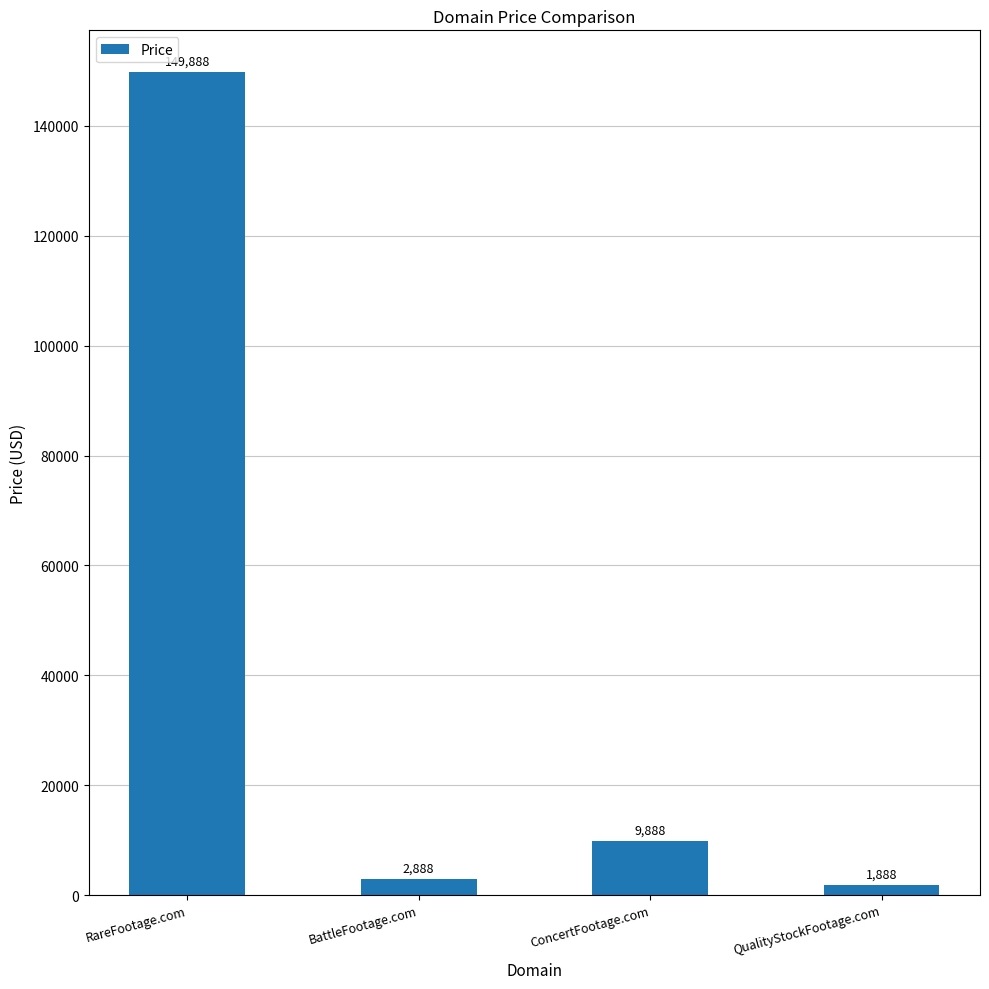

What is the label of the 2nd bar from the left?

BattleFootage.com